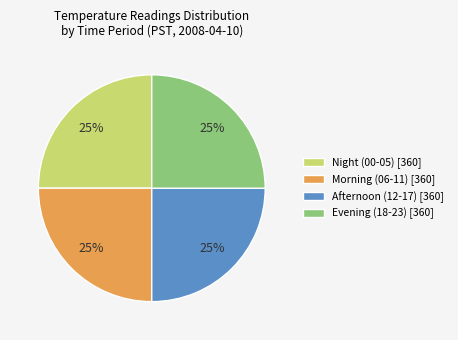

To the nearest percent, what percentage of the pie is Morning (06-11) [360]?

25%